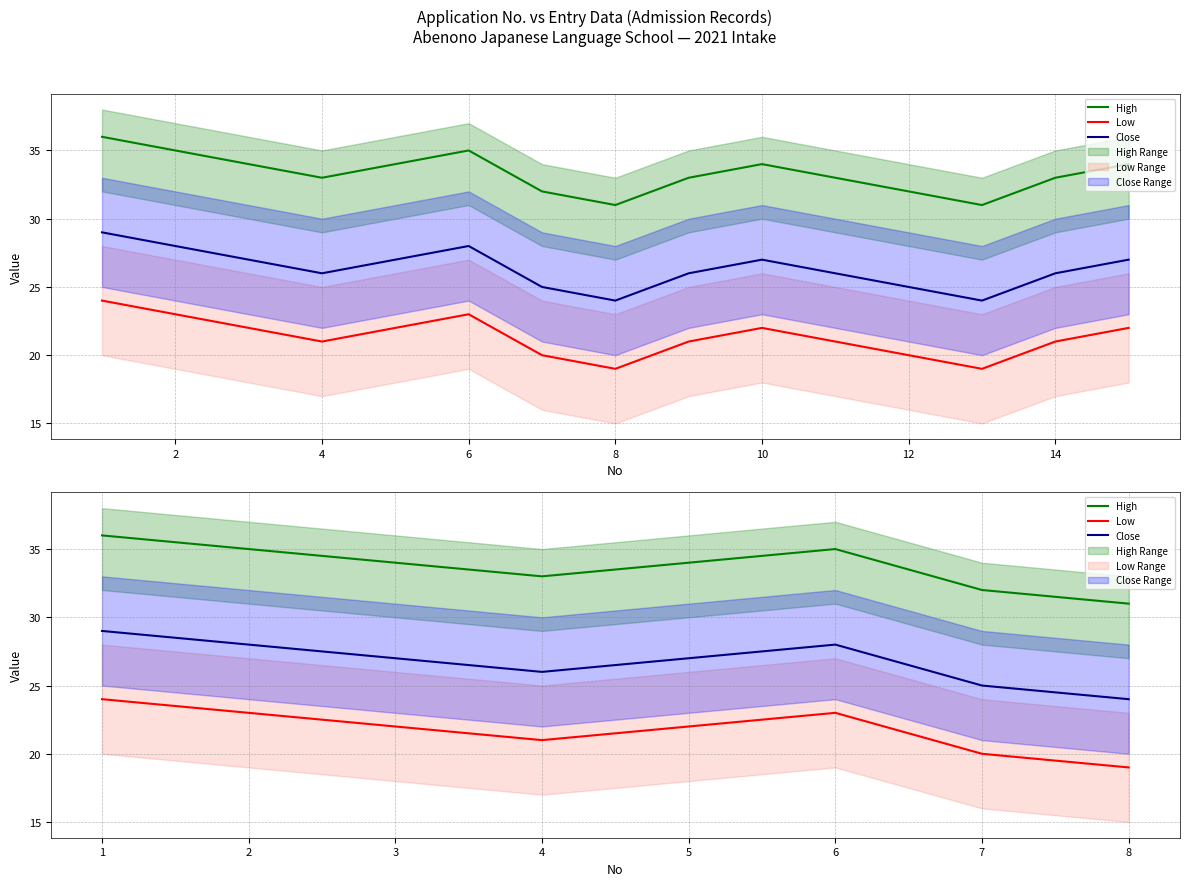

List the series in order of their peak value, lowest first.

Low, Close, High